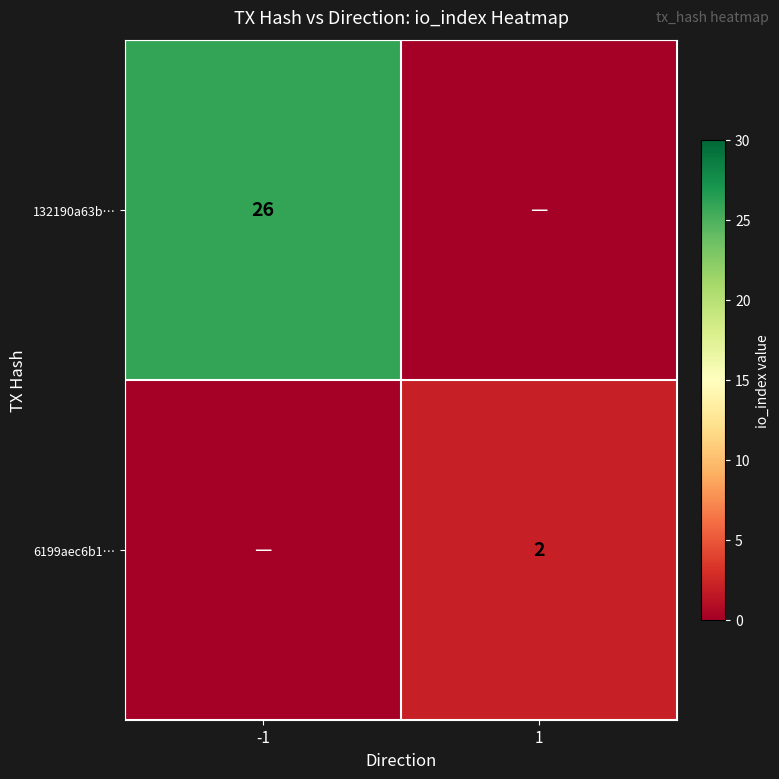

At how many categories does at least one series exceed 7?

1